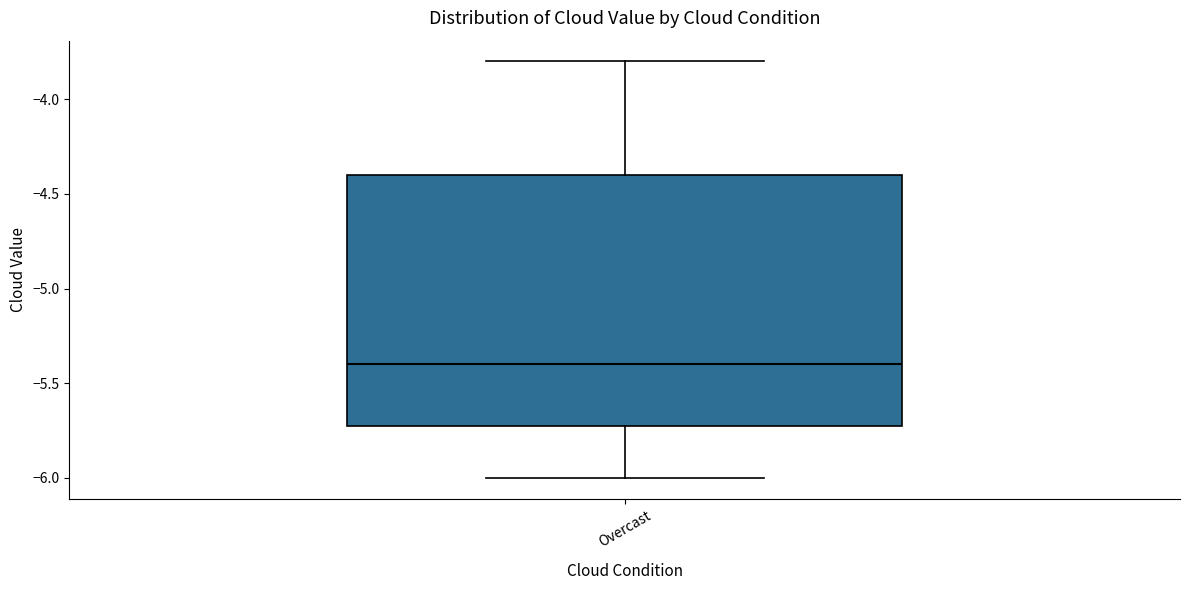

Read this box plot against the y-axis: the position of the median line, the range covered by the box, and the ends of both whiskers. The values are not printed on the chart, so give them approximately, as read against the axis.

median -5.4, box -5.7 to -4.4, whiskers -6.0 to -3.8